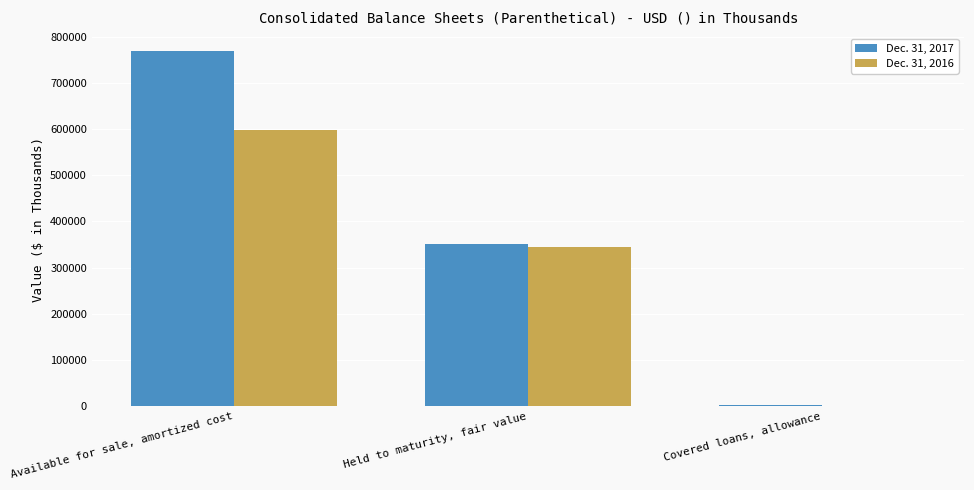

Is it true that Dec. 31, 2017 equals 1056434 at Available for sale, amortized cost?

False